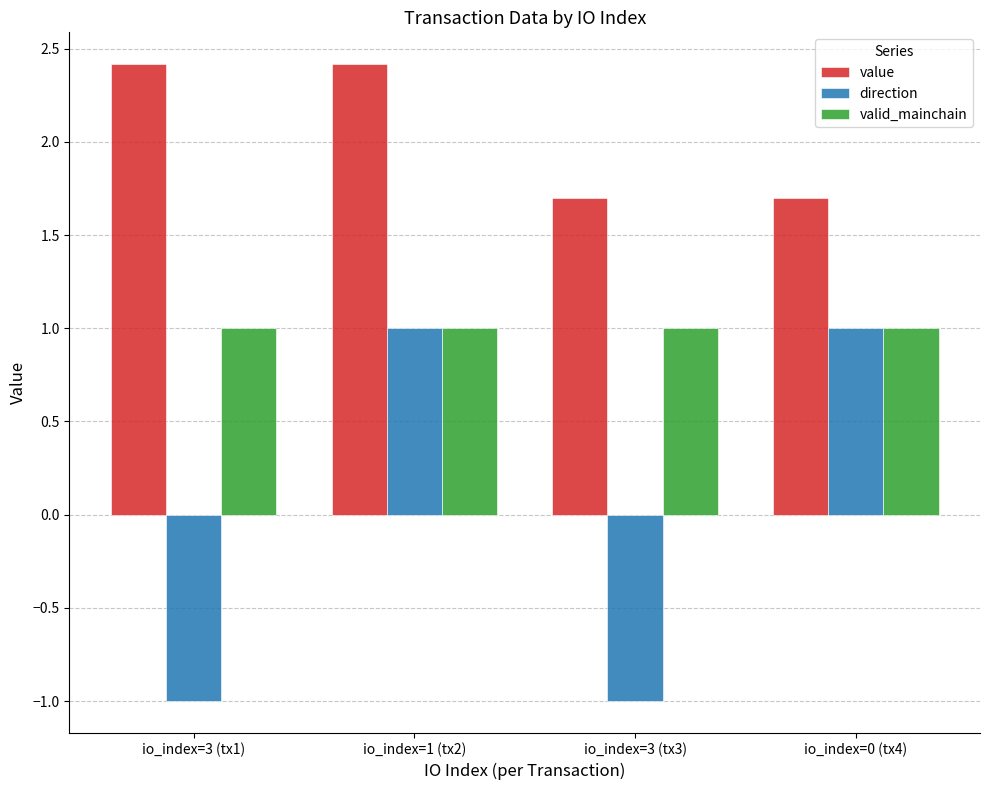

What is the maximum value shown in the chart?

2.4